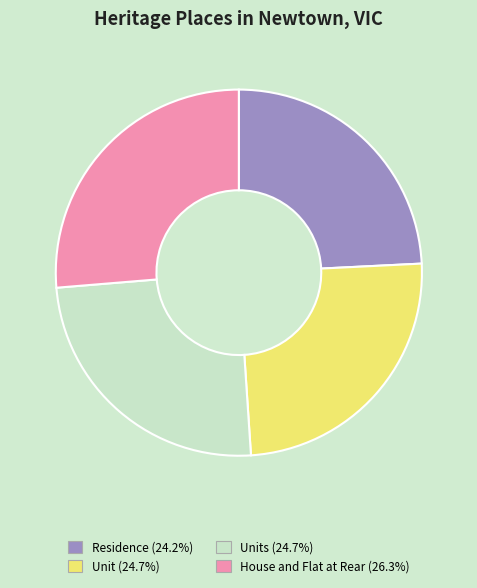

Is there any slice that represents more than half of the pie?

No